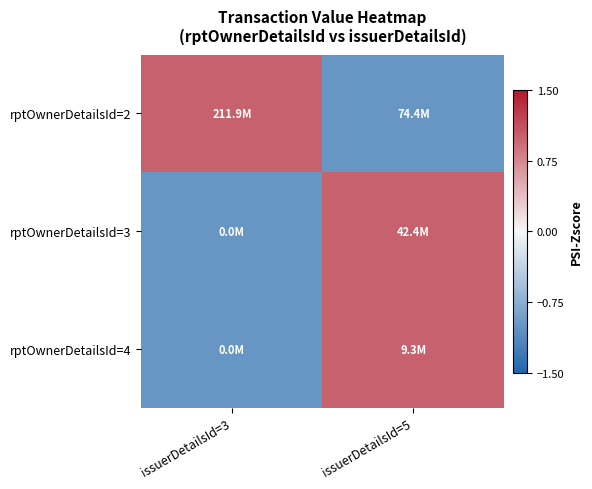

What is the maximum value shown in the chart?

1